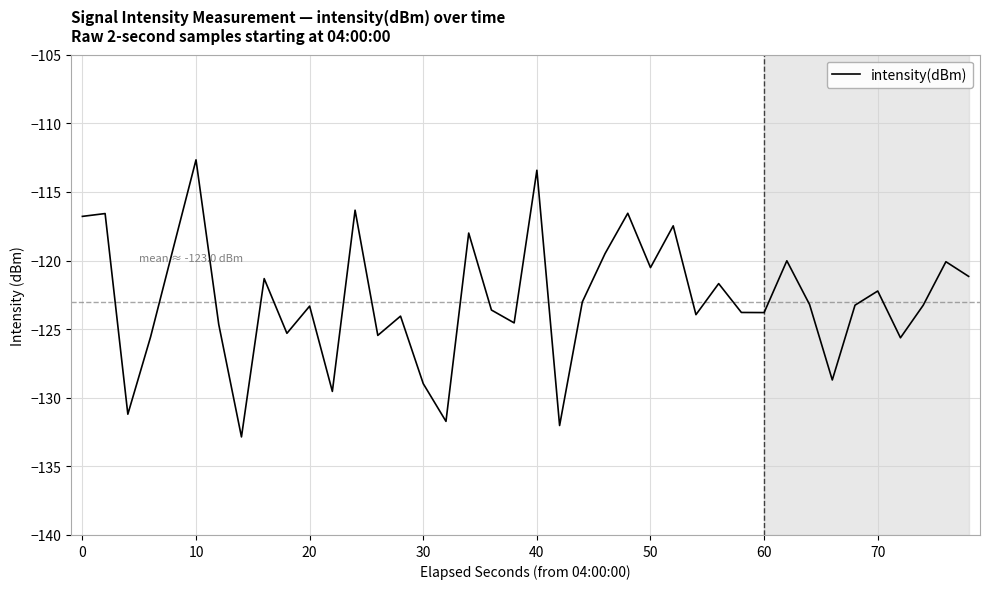

What is the smallest value displayed?

-132.9